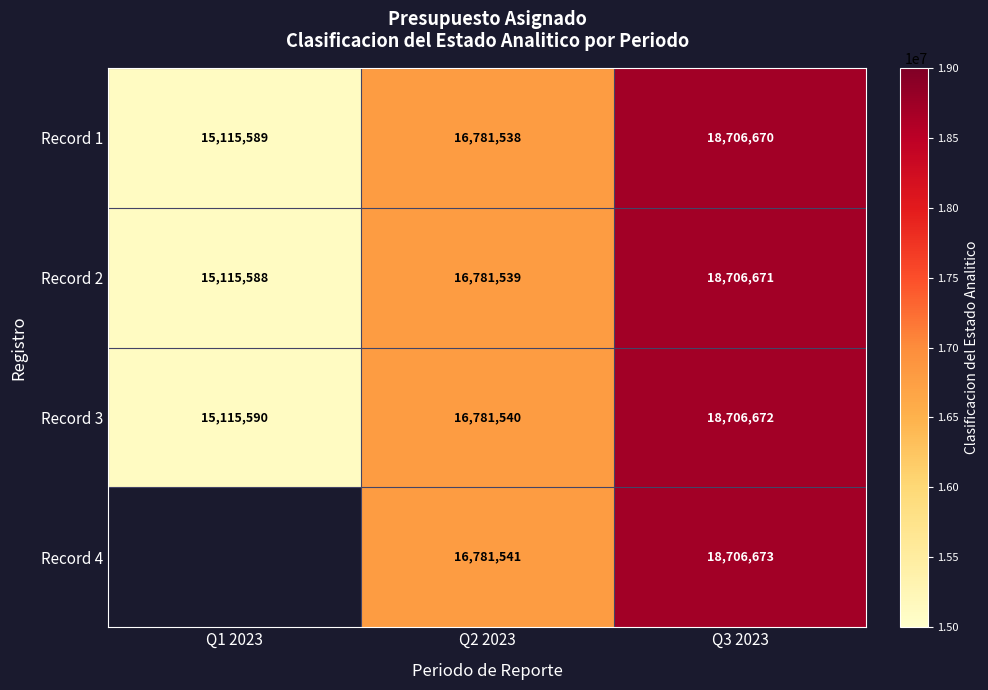

List the labels in order of Record 1 value, largest first.

Q3 2023, Q2 2023, Q1 2023